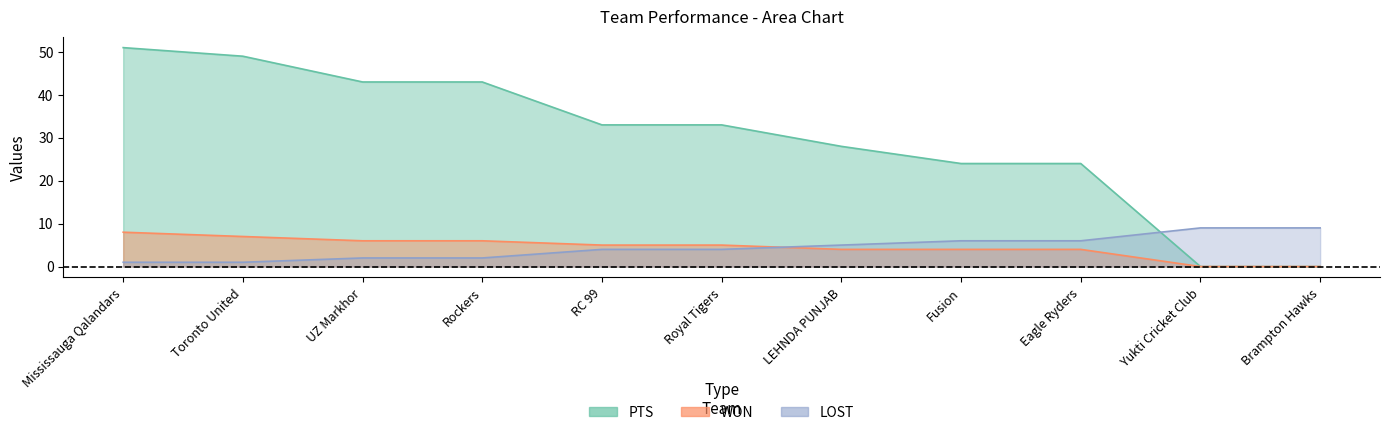

What is the value of the LOST point at the 7th from the left?

5